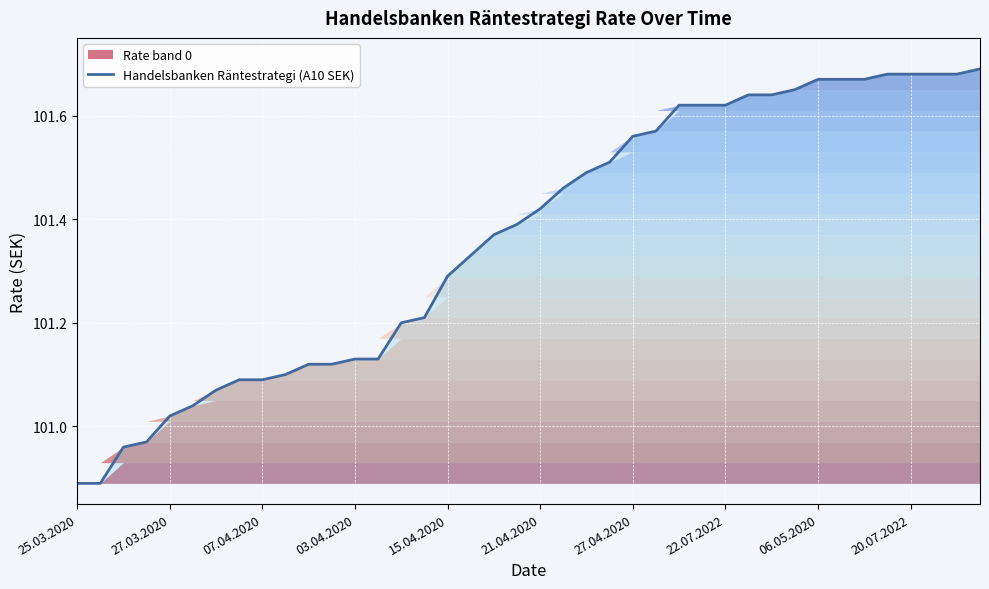

What is the average value?

101.4